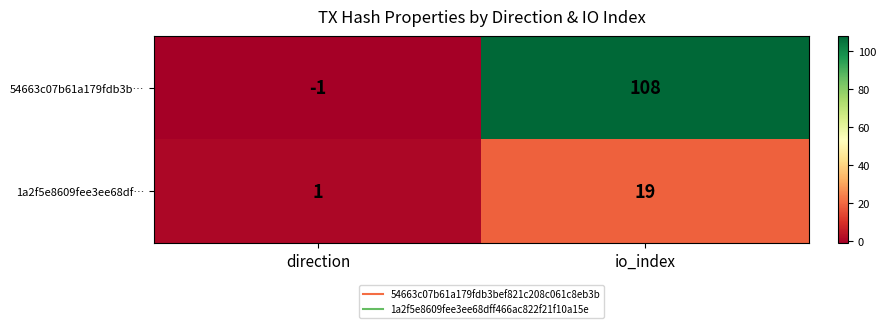

Reading left to right, what are all the values shown in this chart?

54663c07b61a179fdb3b…: -1	108
1a2f5e8609fee3ee68df…: 1	19